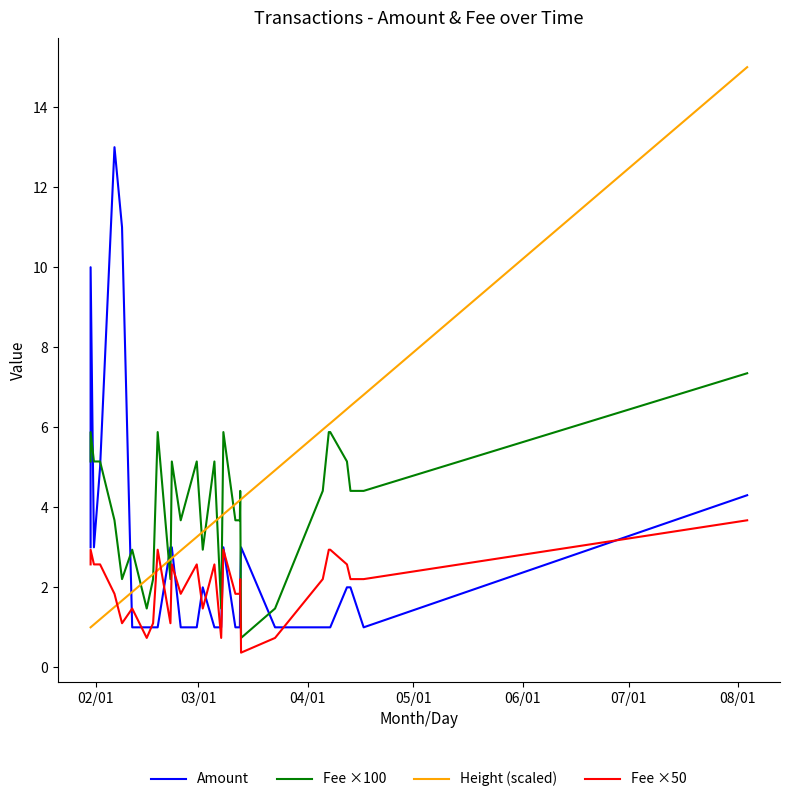

Is the value of Amount at 18 greater than the value of Fee ×100 at 12?

No